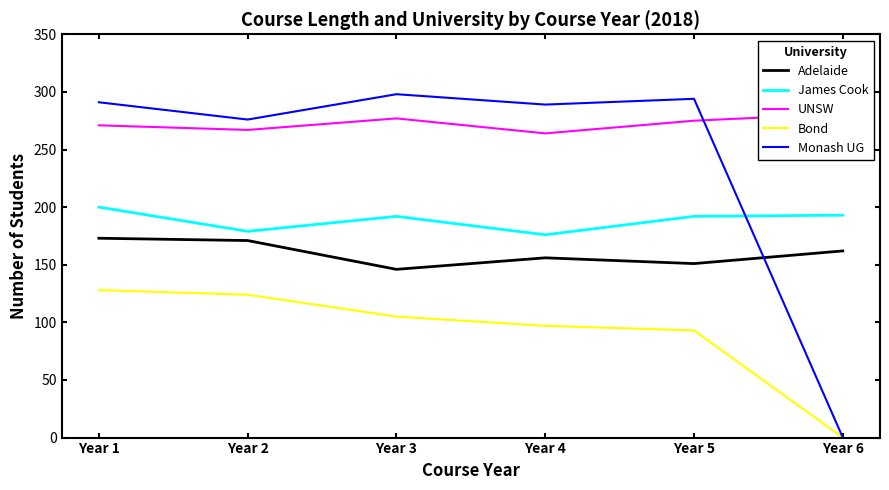

What is the value of the UNSW point at the 6th from the left?

281